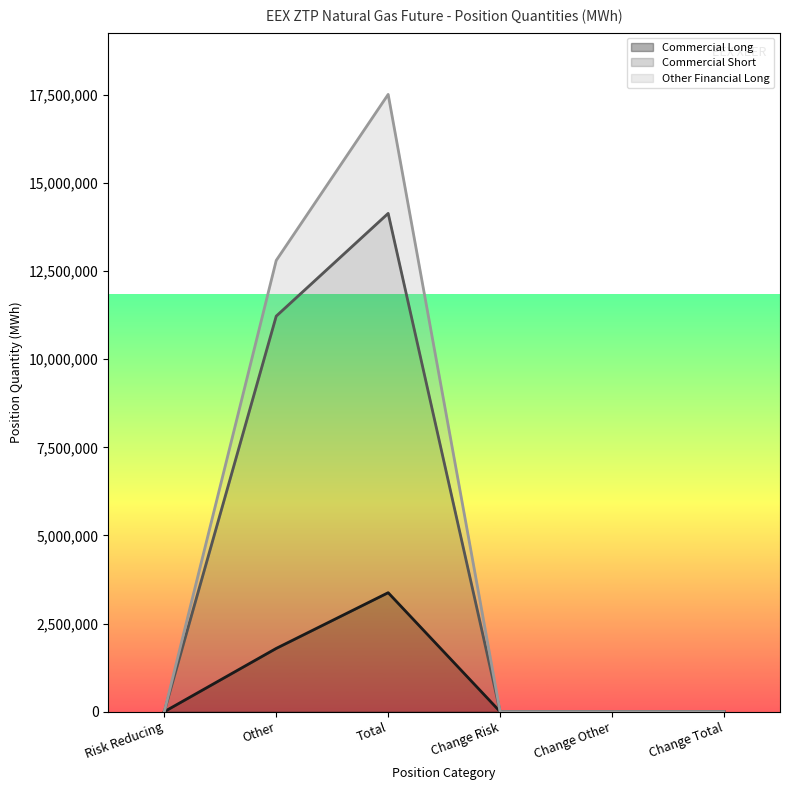

What is the value of the Commercial Short point at the 3rd from the left?

14136950